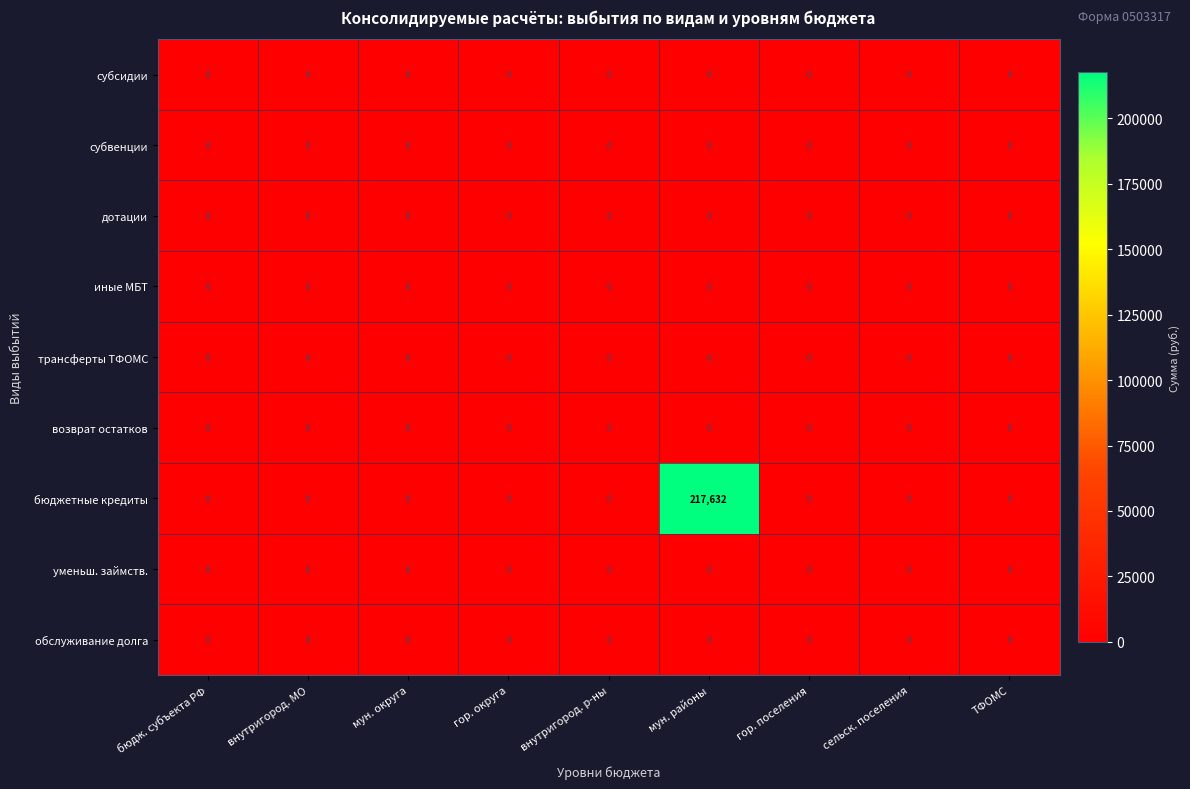

What is the highest value of the бюджетные кредиты series?

217632